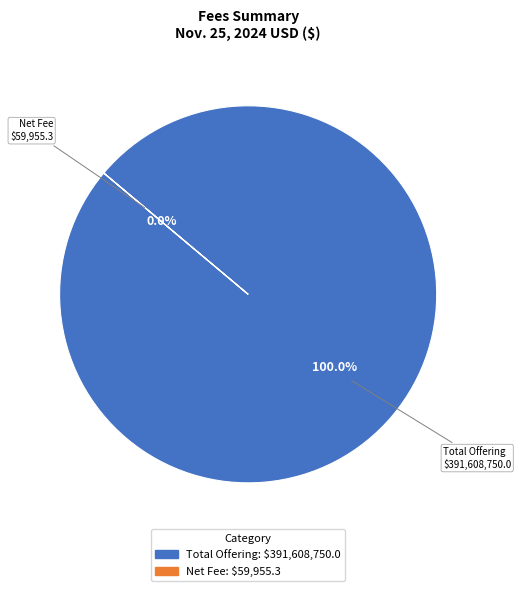

To the nearest percent, what is the average slice percentage?

50%